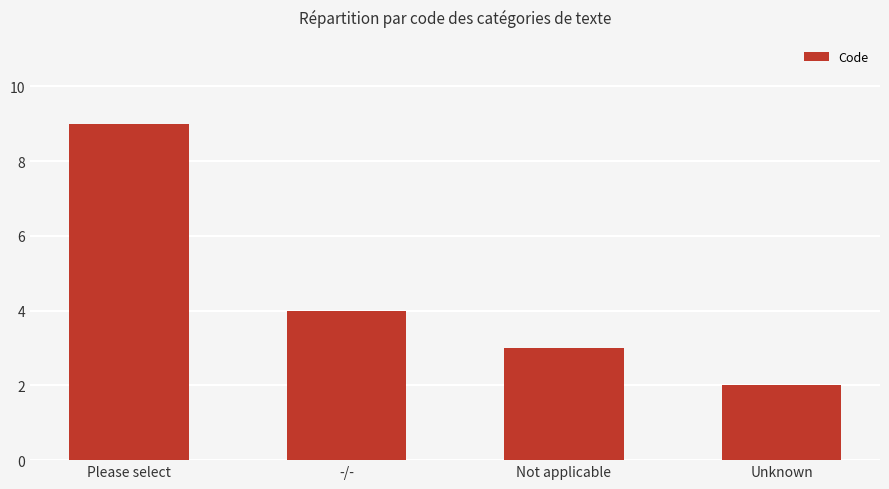

What is the smallest value displayed?

2